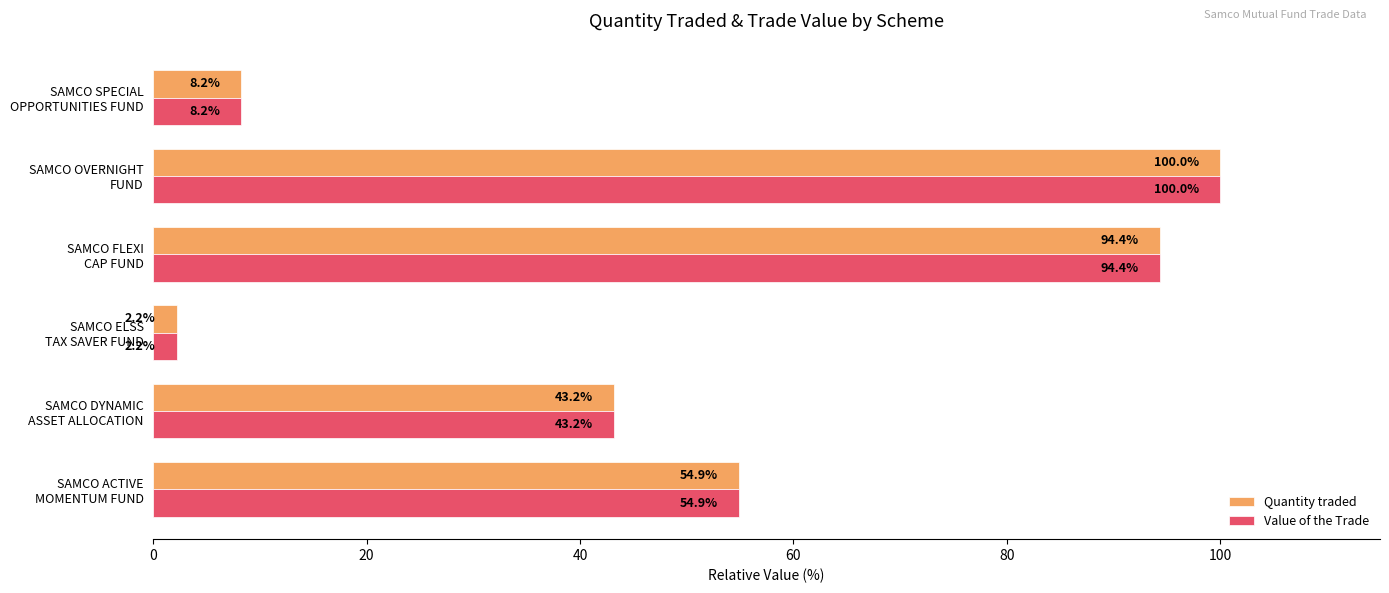

How many data points in Value of the Trade are less than 54?

3